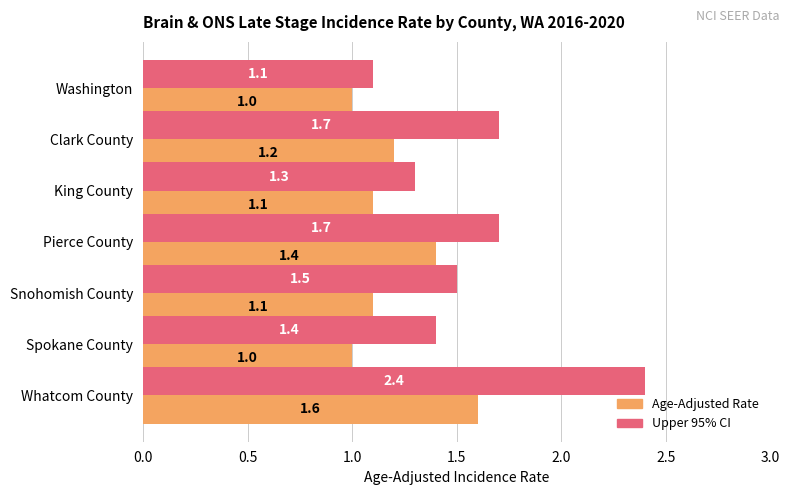

What is the minimum value for Age-Adjusted Rate?

1.0